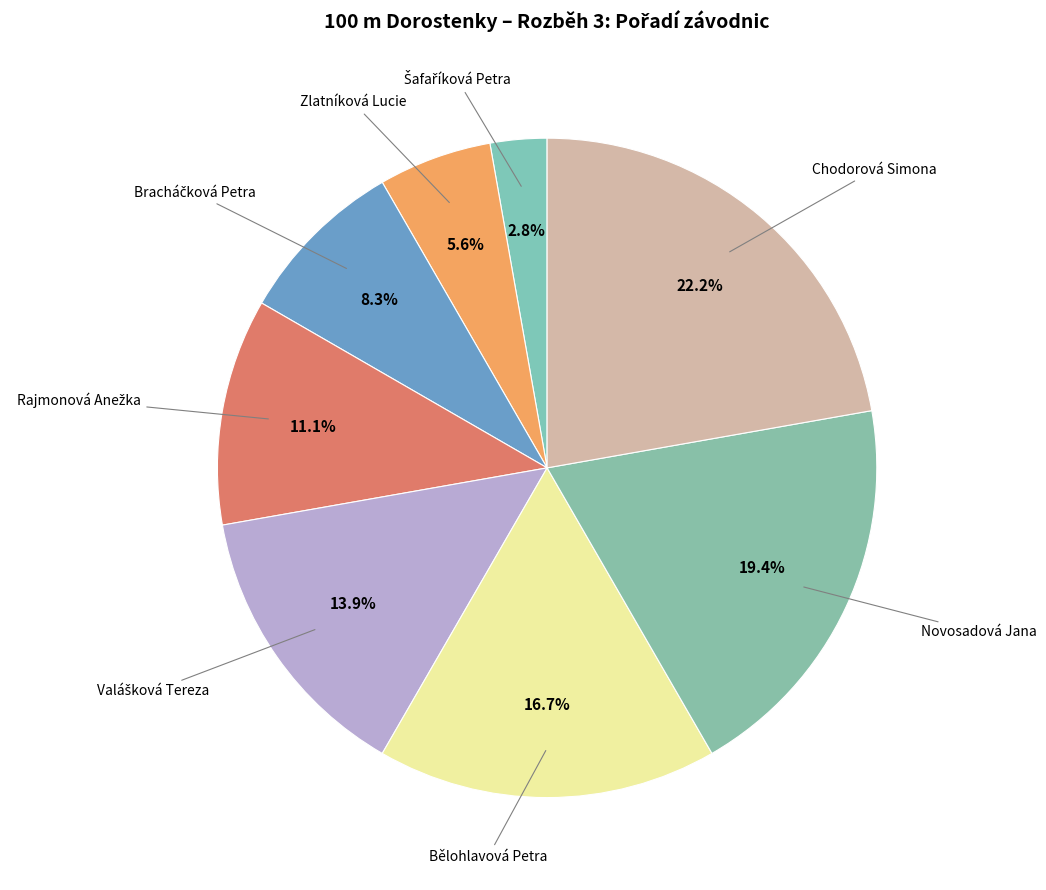

Which slice is the smallest?

Šafaříková Petra